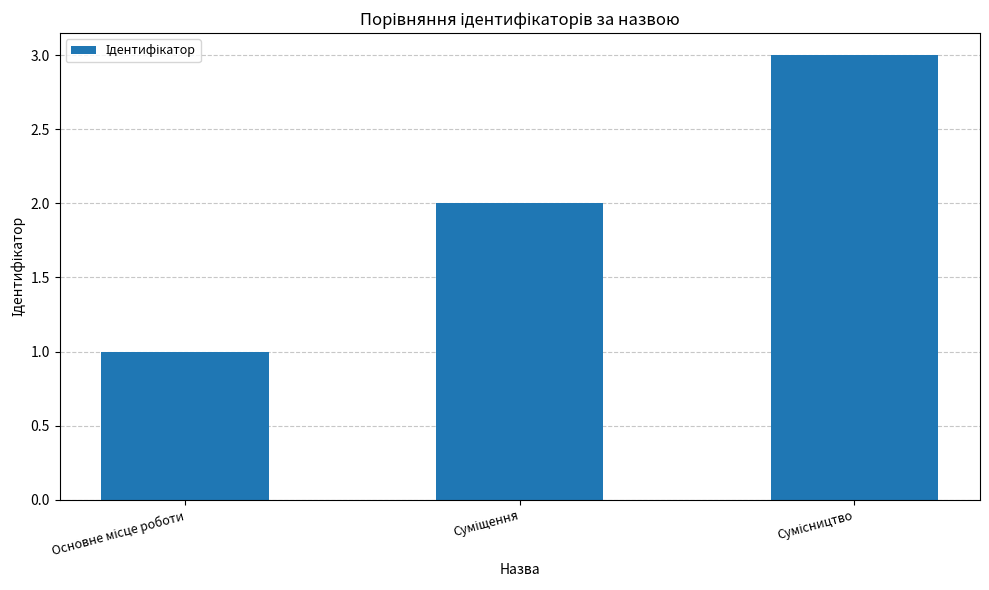

What is the average value?

2